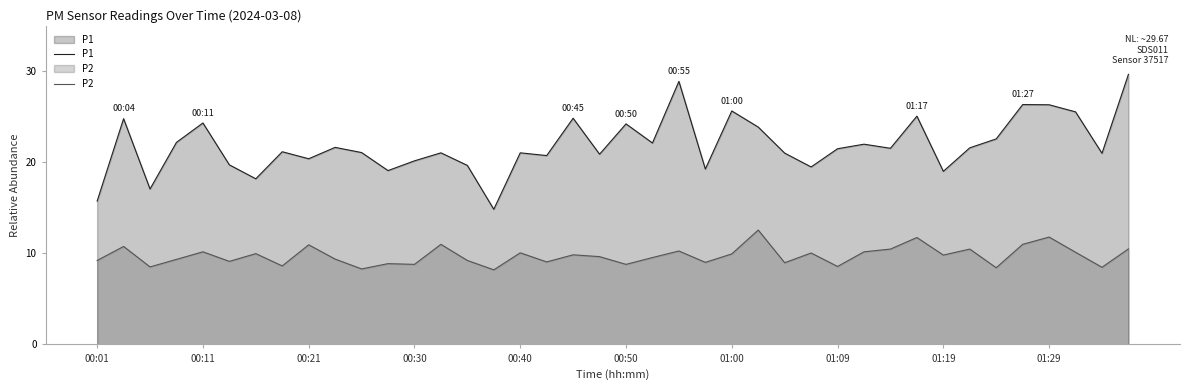

True or false: P1 and P2 intersect in this chart.

False